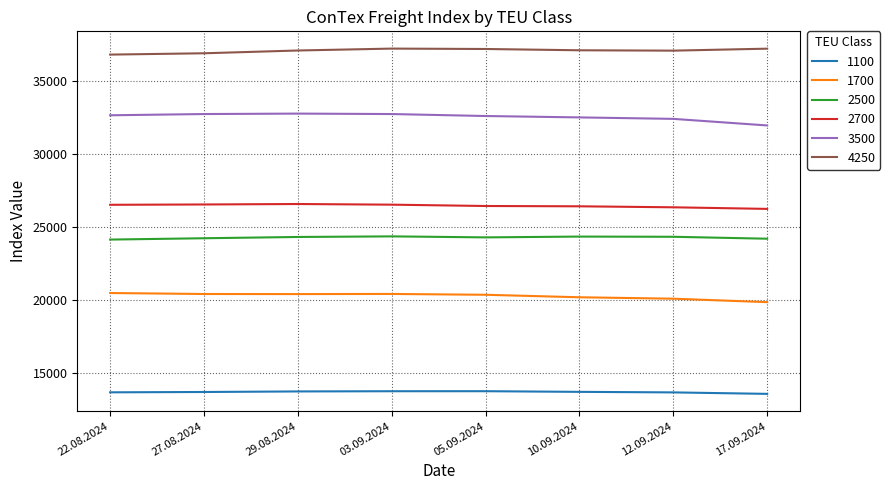

What is the difference between the maximum and minimum values in the 3500 series?

810